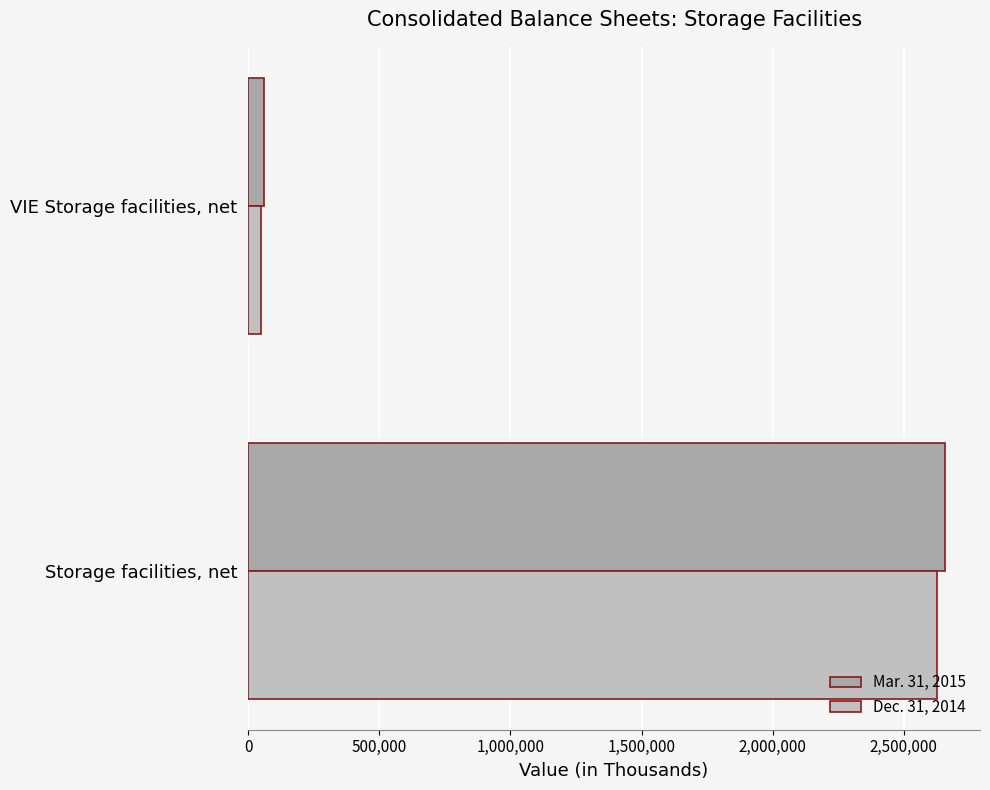

Count the number of categories in the chart.

2